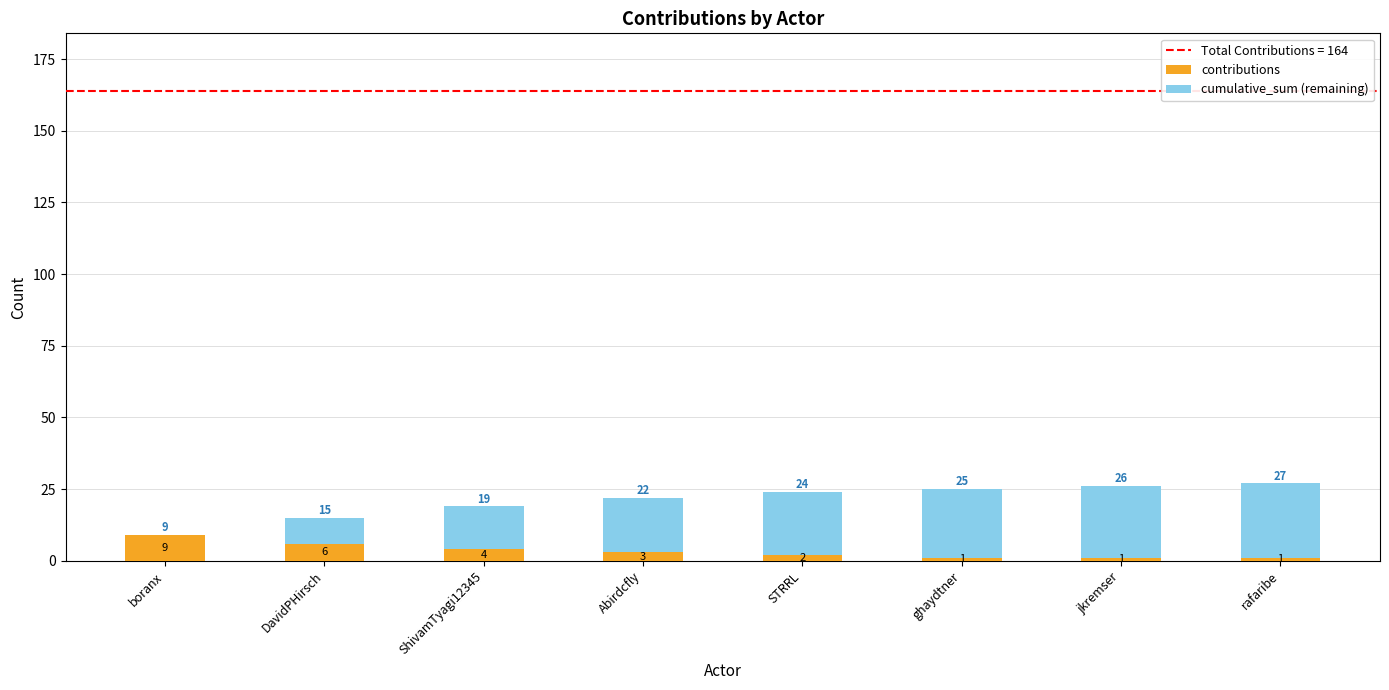

True or false: contributions has a value of 4 at ShivamTyagi12345.

True